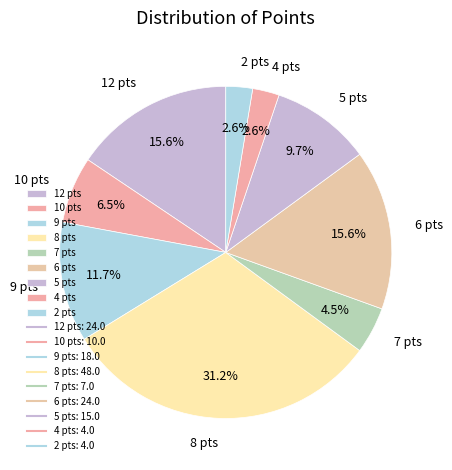

Which has a higher value, 5 pts or 9 pts?

9 pts